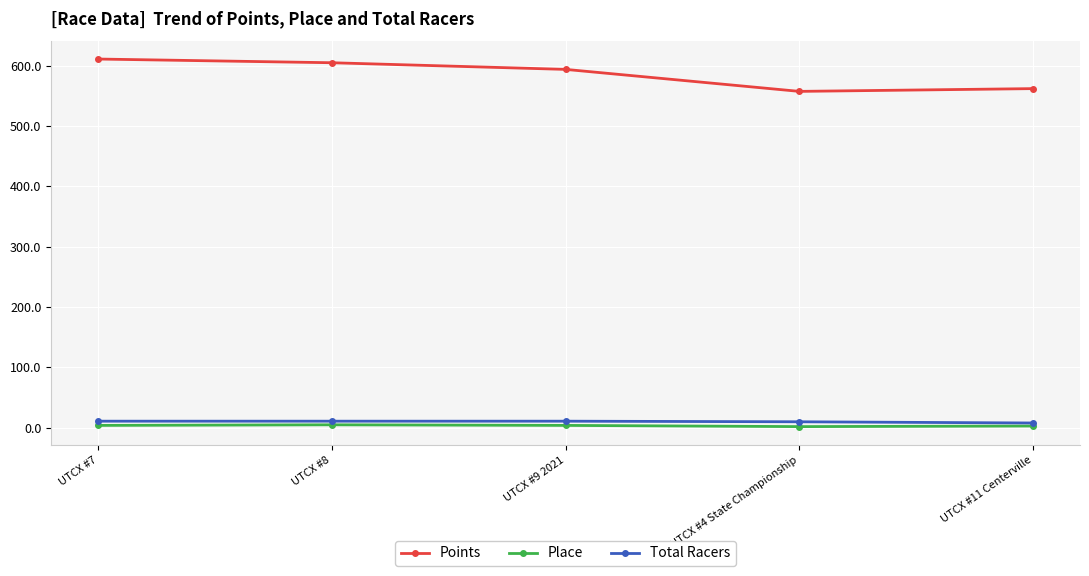

Is it true that Place equals 2.0 at UTCX #4 State Championship?

True